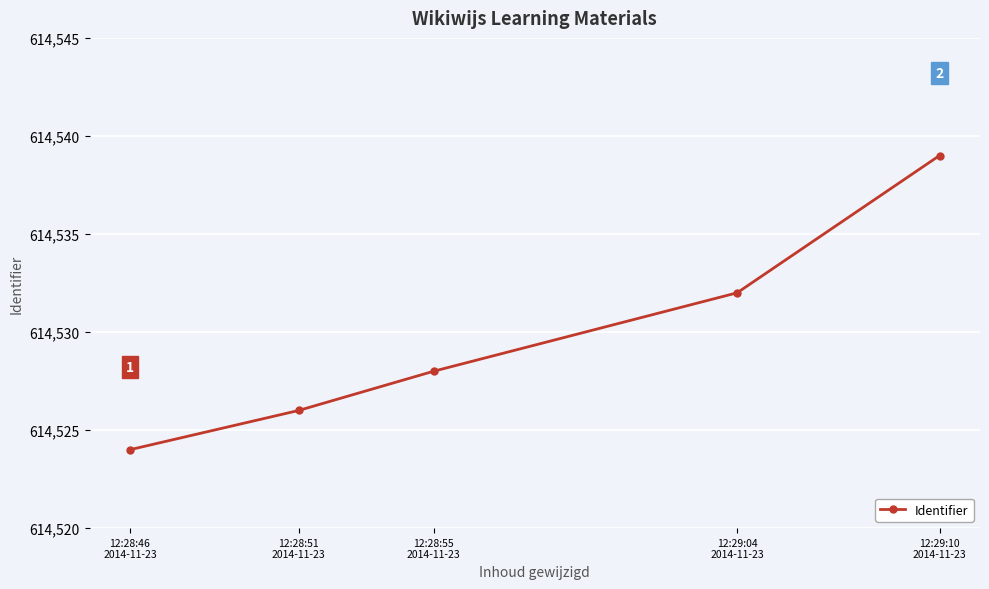

What is the value of the 3rd point from the left?

614528